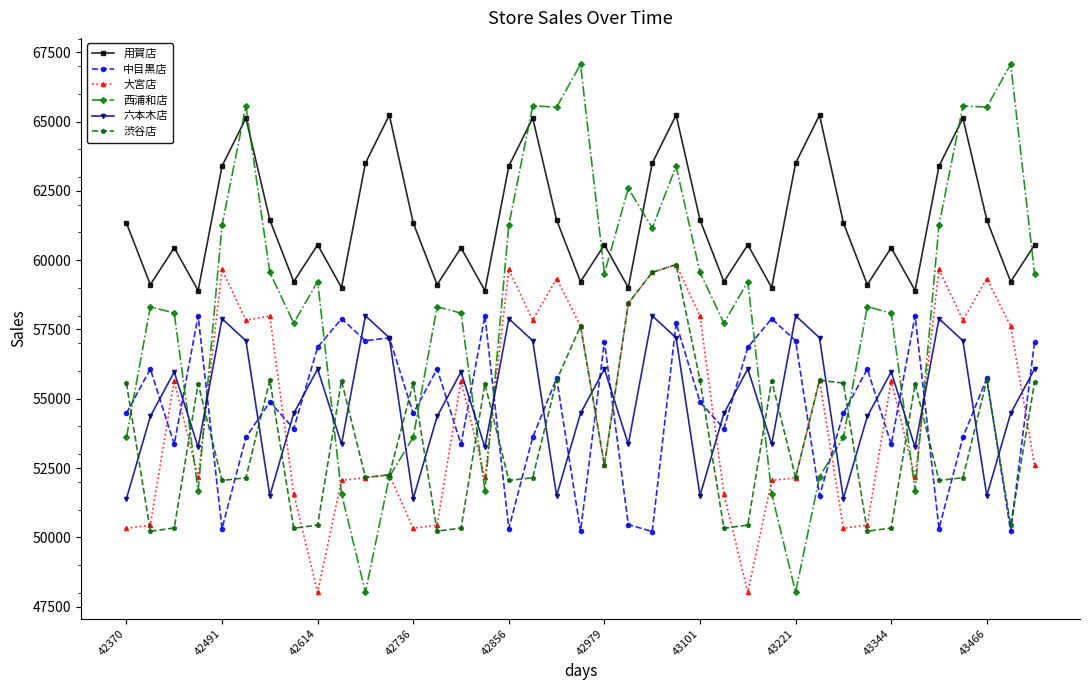

True or false: 六本木店 has more than 1 interior local peaks.

True